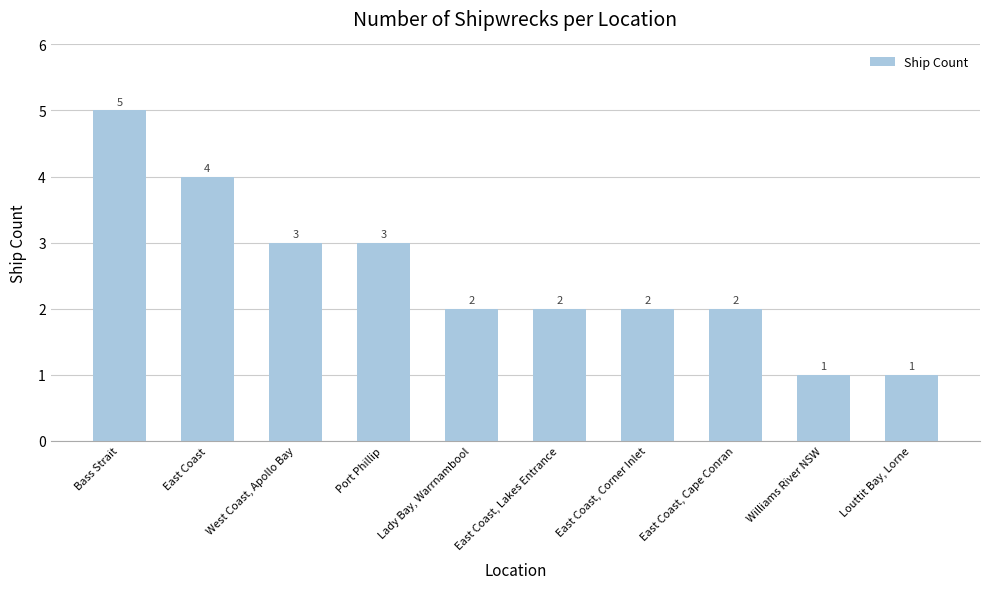

What is the label of the 10th bar from the right?

Bass Strait